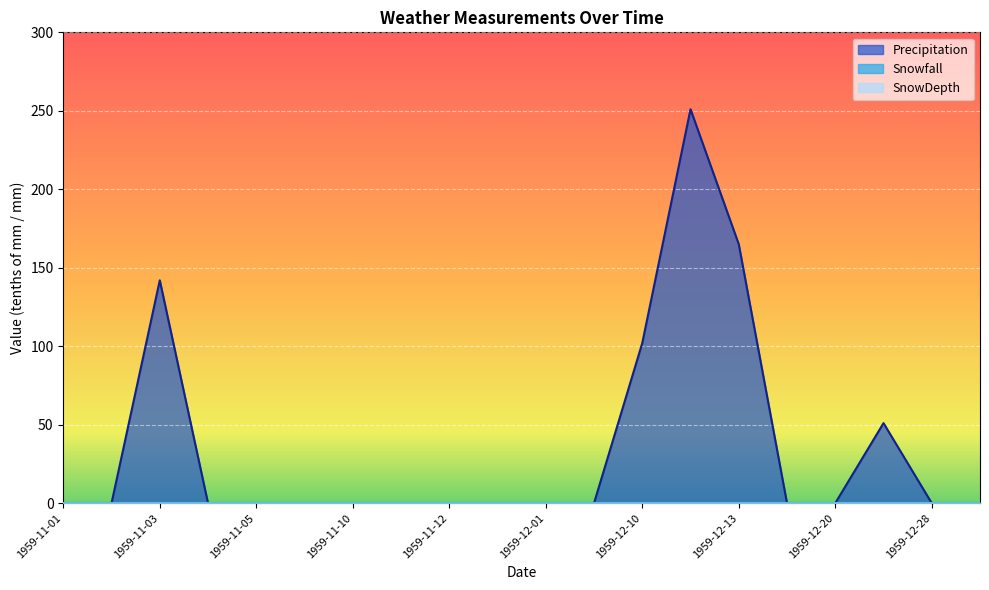

At how many categories does at least one series exceed 152?

2